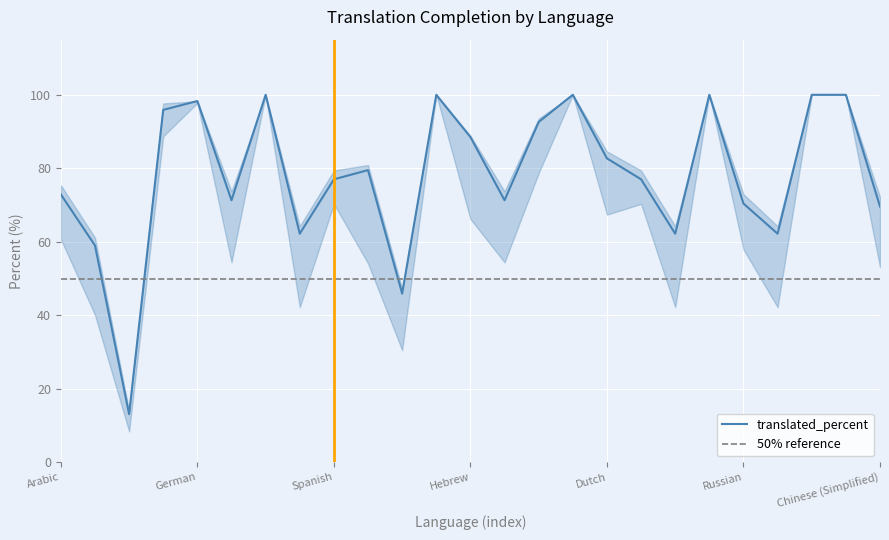

How many data points in translated_percent are less than 77?

11